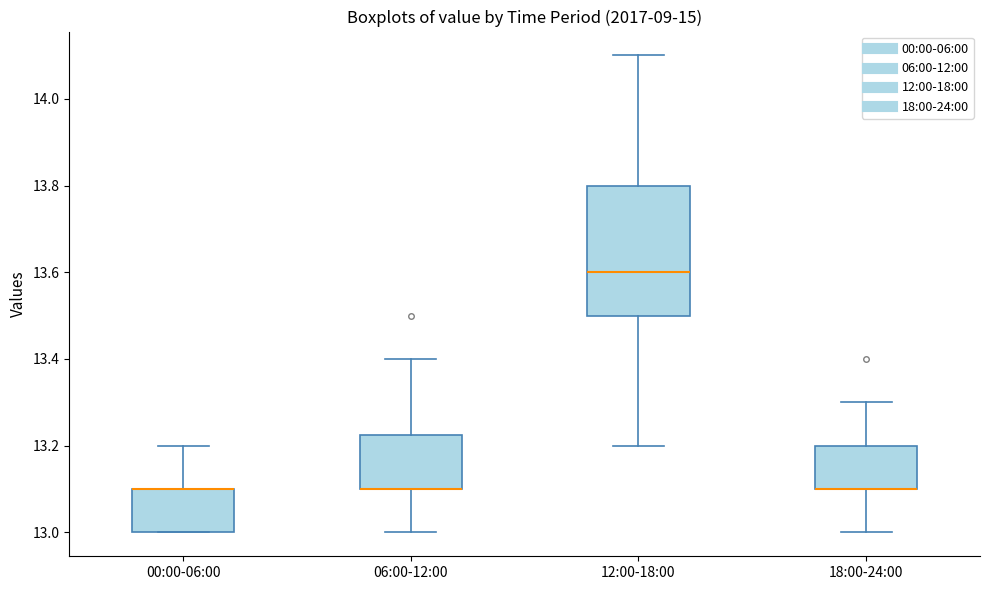

Comparing the boxes themselves (not the whiskers), which one is the tallest?

12:00-18:00